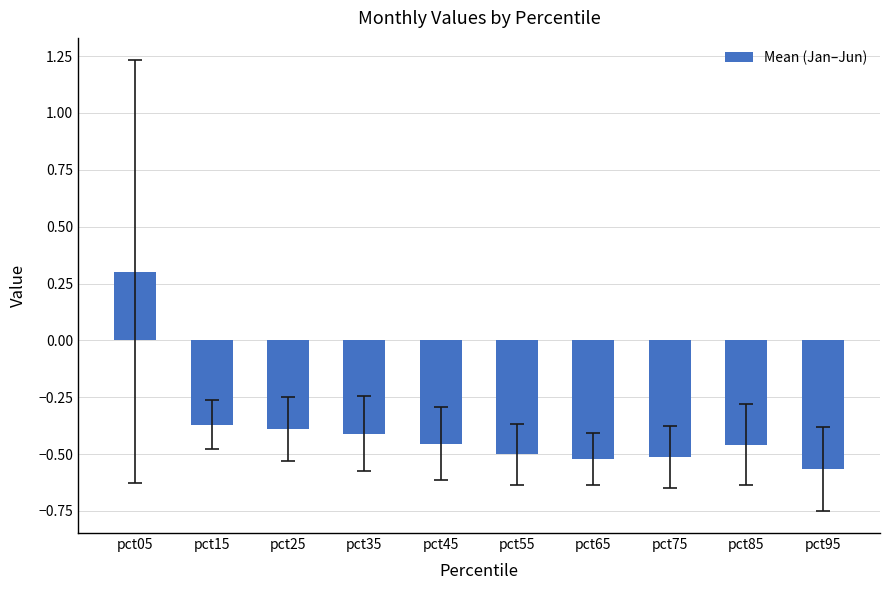

True or false: the data shows -0.4 at pct25.

True